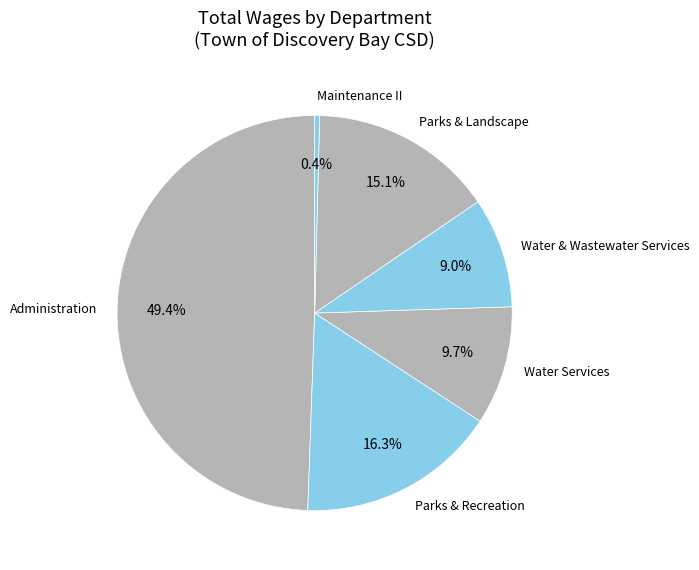

Is Water Services the majority of the pie?

No